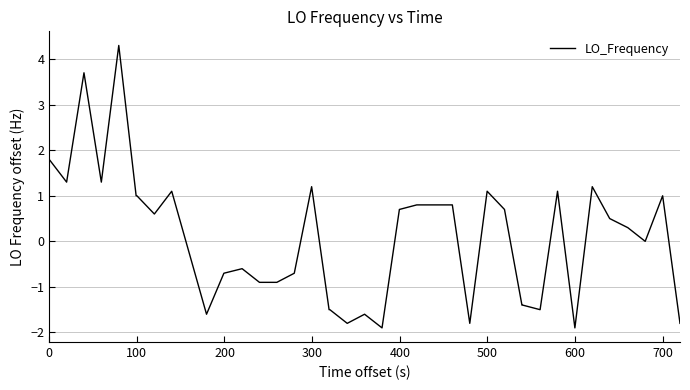

What is the minimum value shown in the chart?

-1.9